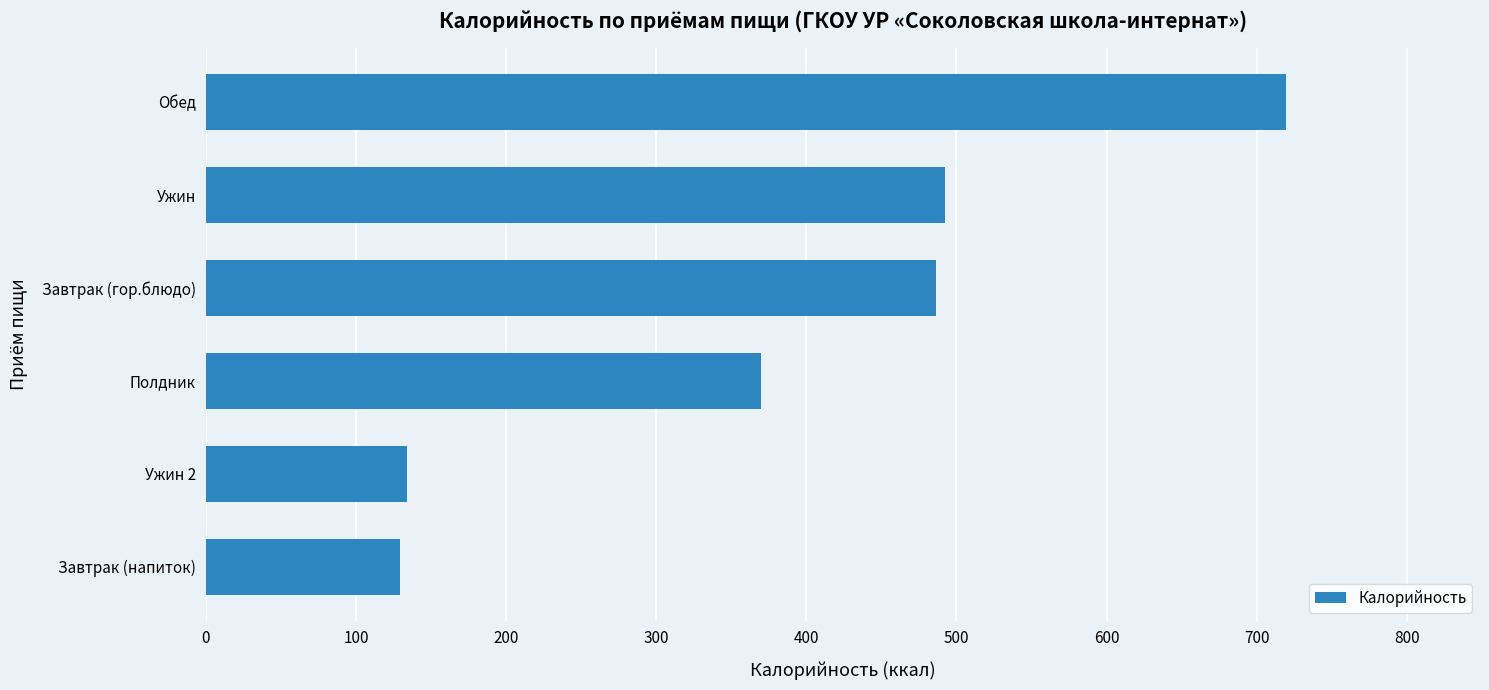

What is the ratio of the value at Ужин 2 to the value at Завтрак (гор.блюдо)?

0.3